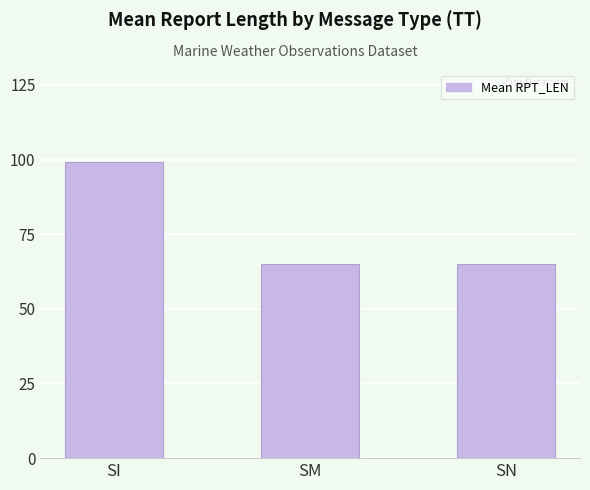

What is the change in value from SI to SN?

-34.3